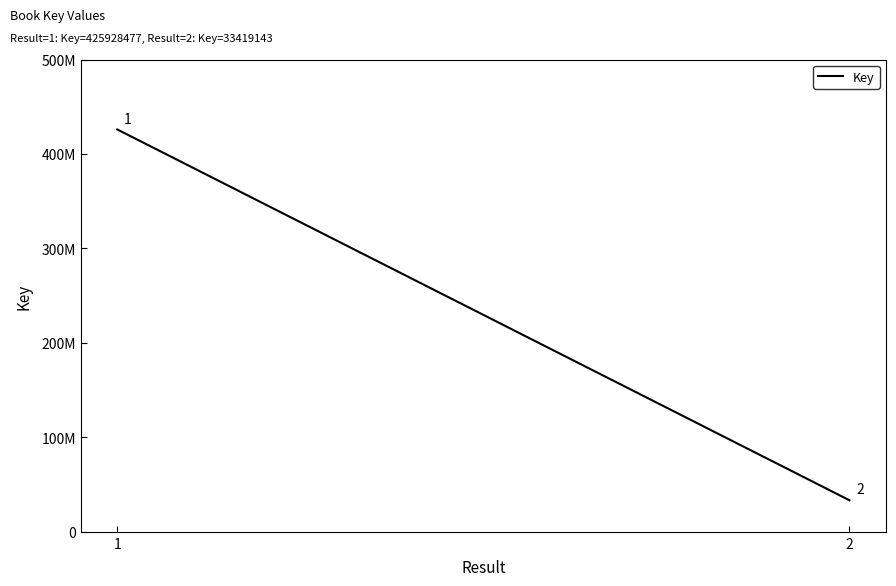

How many data points does each series have?

2